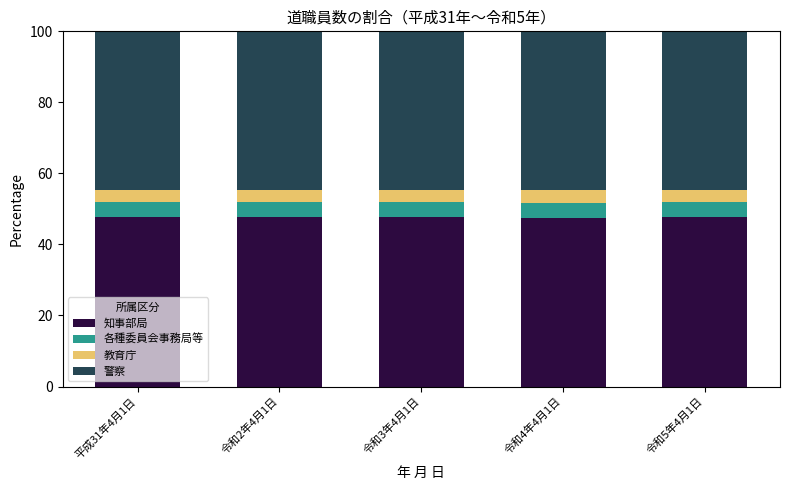

What is the total value across all series at 平成31年4月1日?

100.0